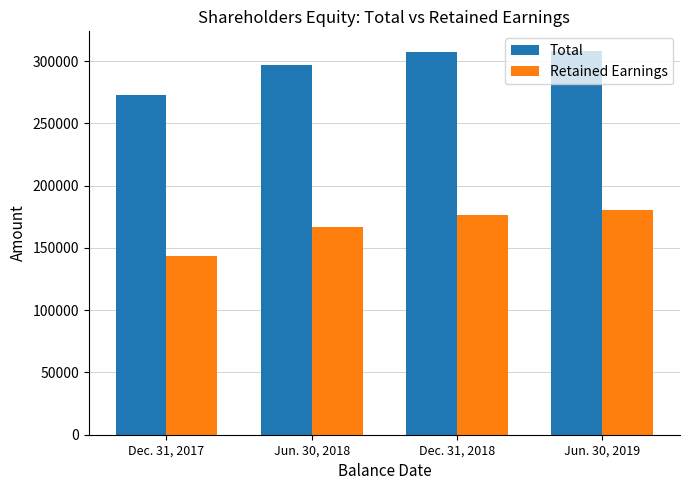

How many data points in Retained Earnings are less than 176345?

2